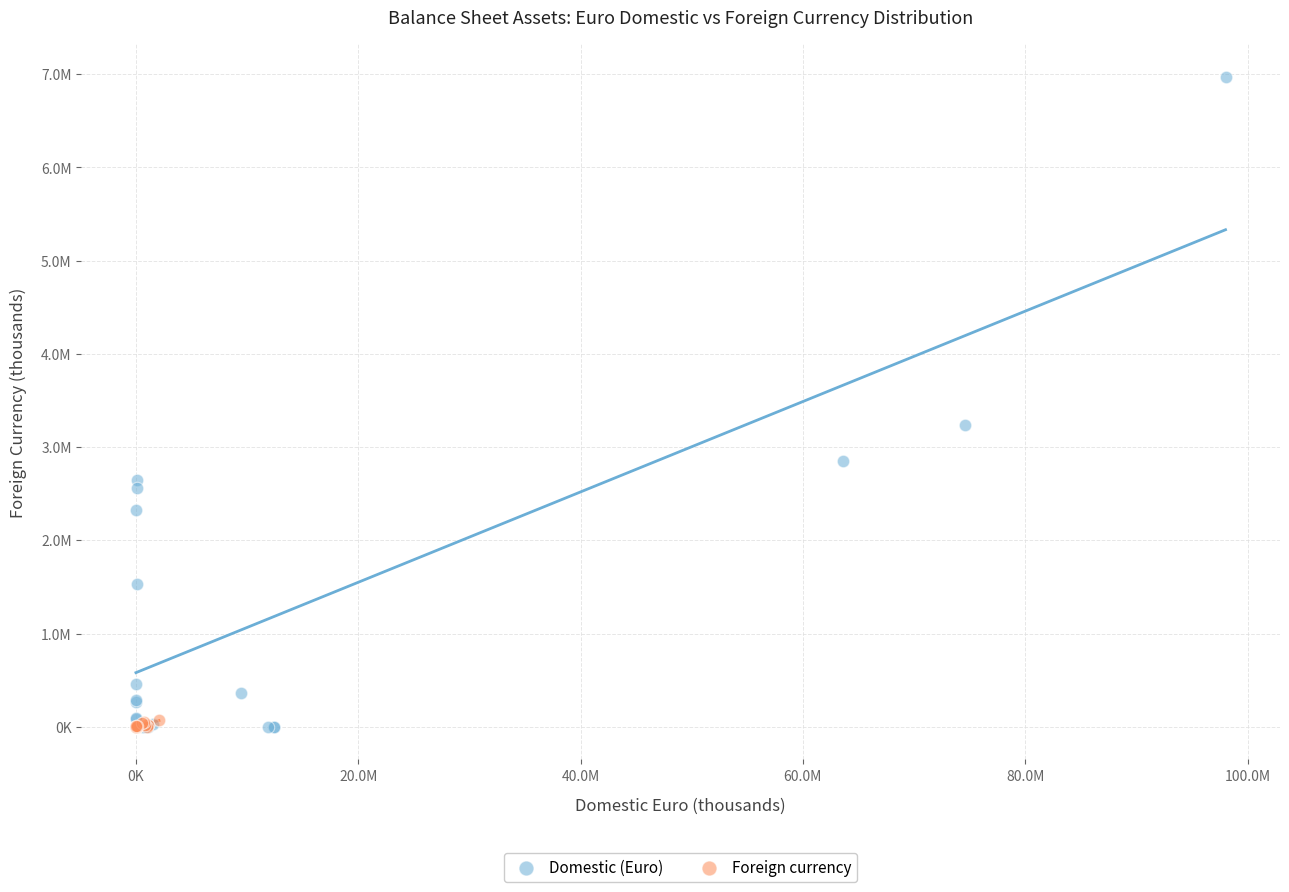

What are all the series names shown in the legend?

Domestic (Euro), Foreign currency